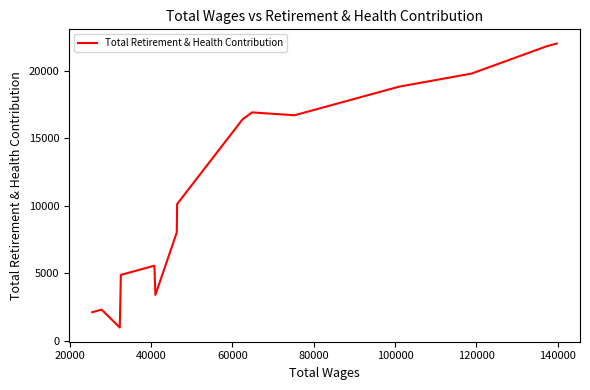

What is the difference between the maximum and minimum values?

21060